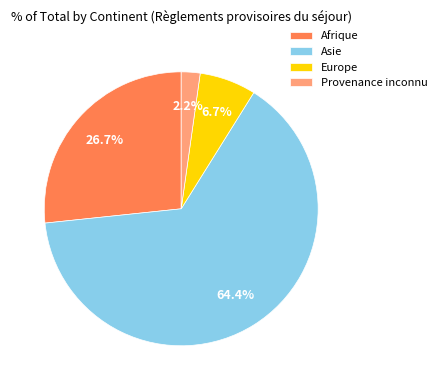

Count the number of slices in the pie.

4